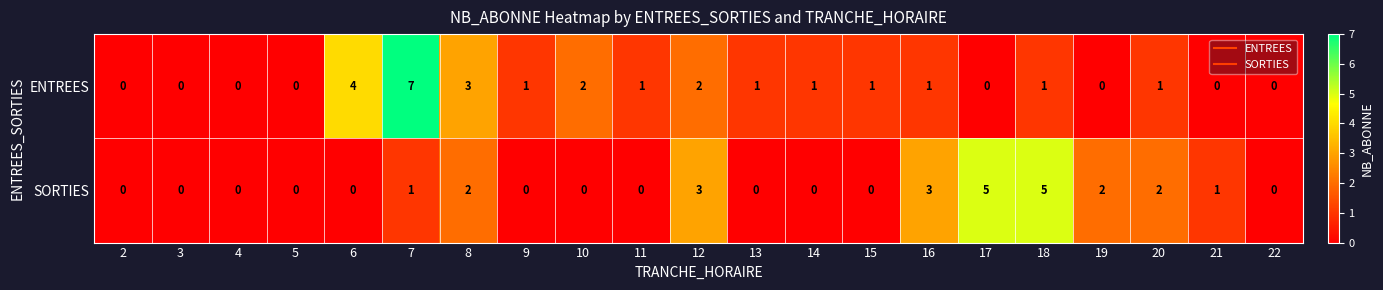

Which series has the largest total across all categories?

ENTREES